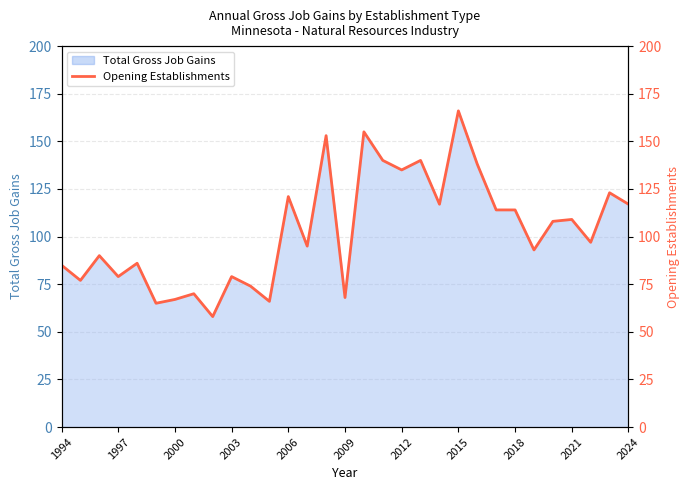

What is the maximum value shown in the chart?

166